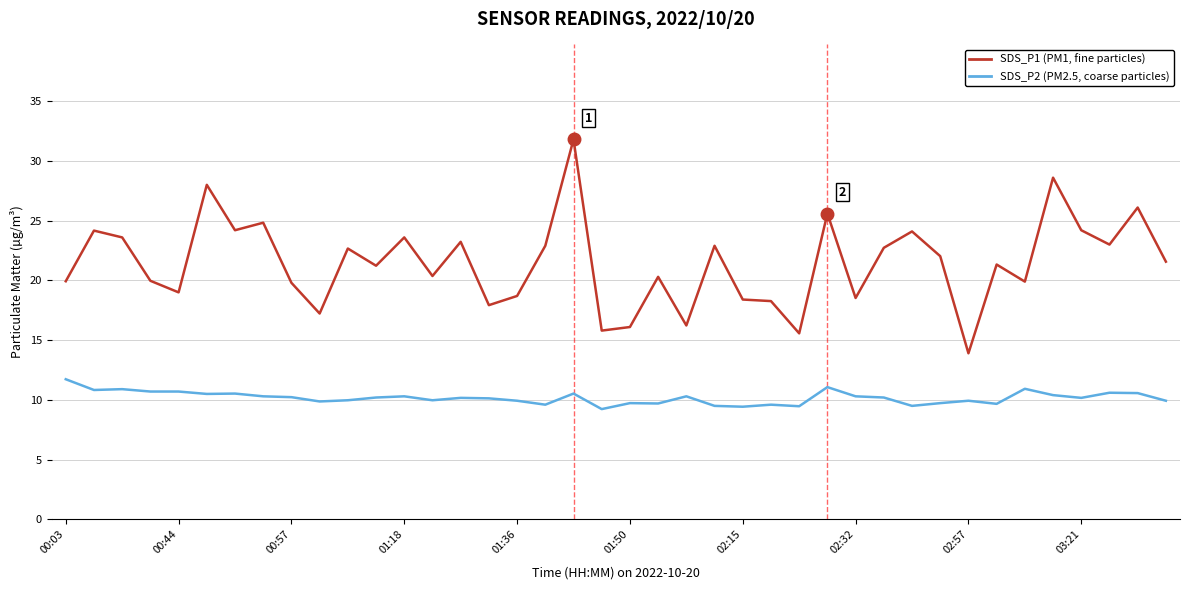

What is the greatest value displayed?

31.8